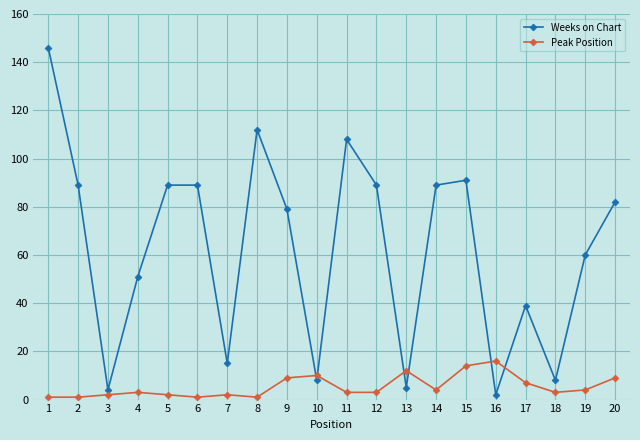

How many lines are shown in the chart?

2